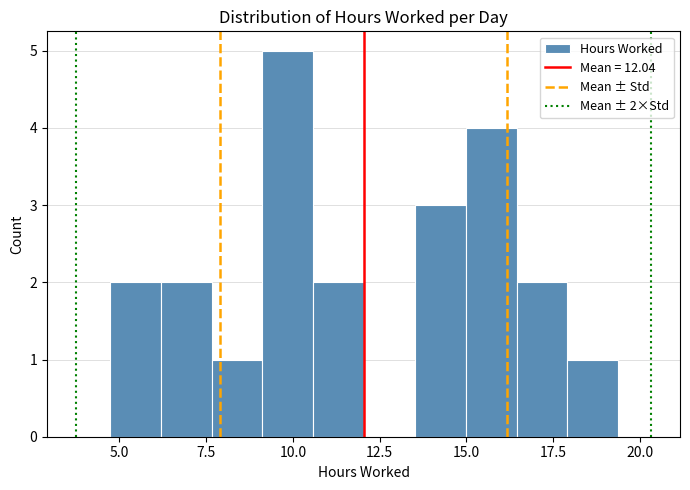

Around what value on the x-axis is the tallest bar? Give the approximate position of its centre, as read against the axis.

10.0